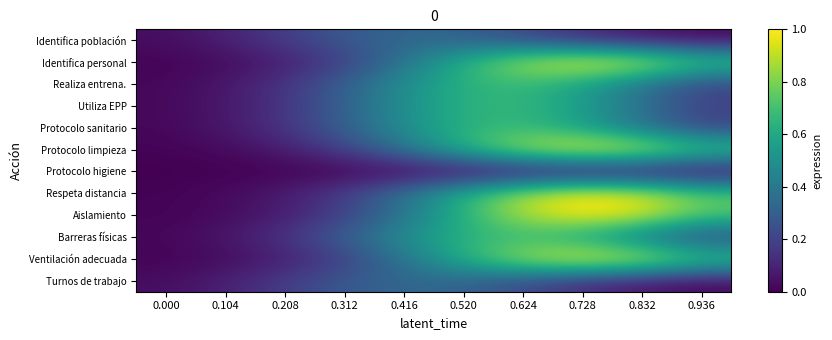

What is the difference between the highest and lowest values at 0.208?

0.2